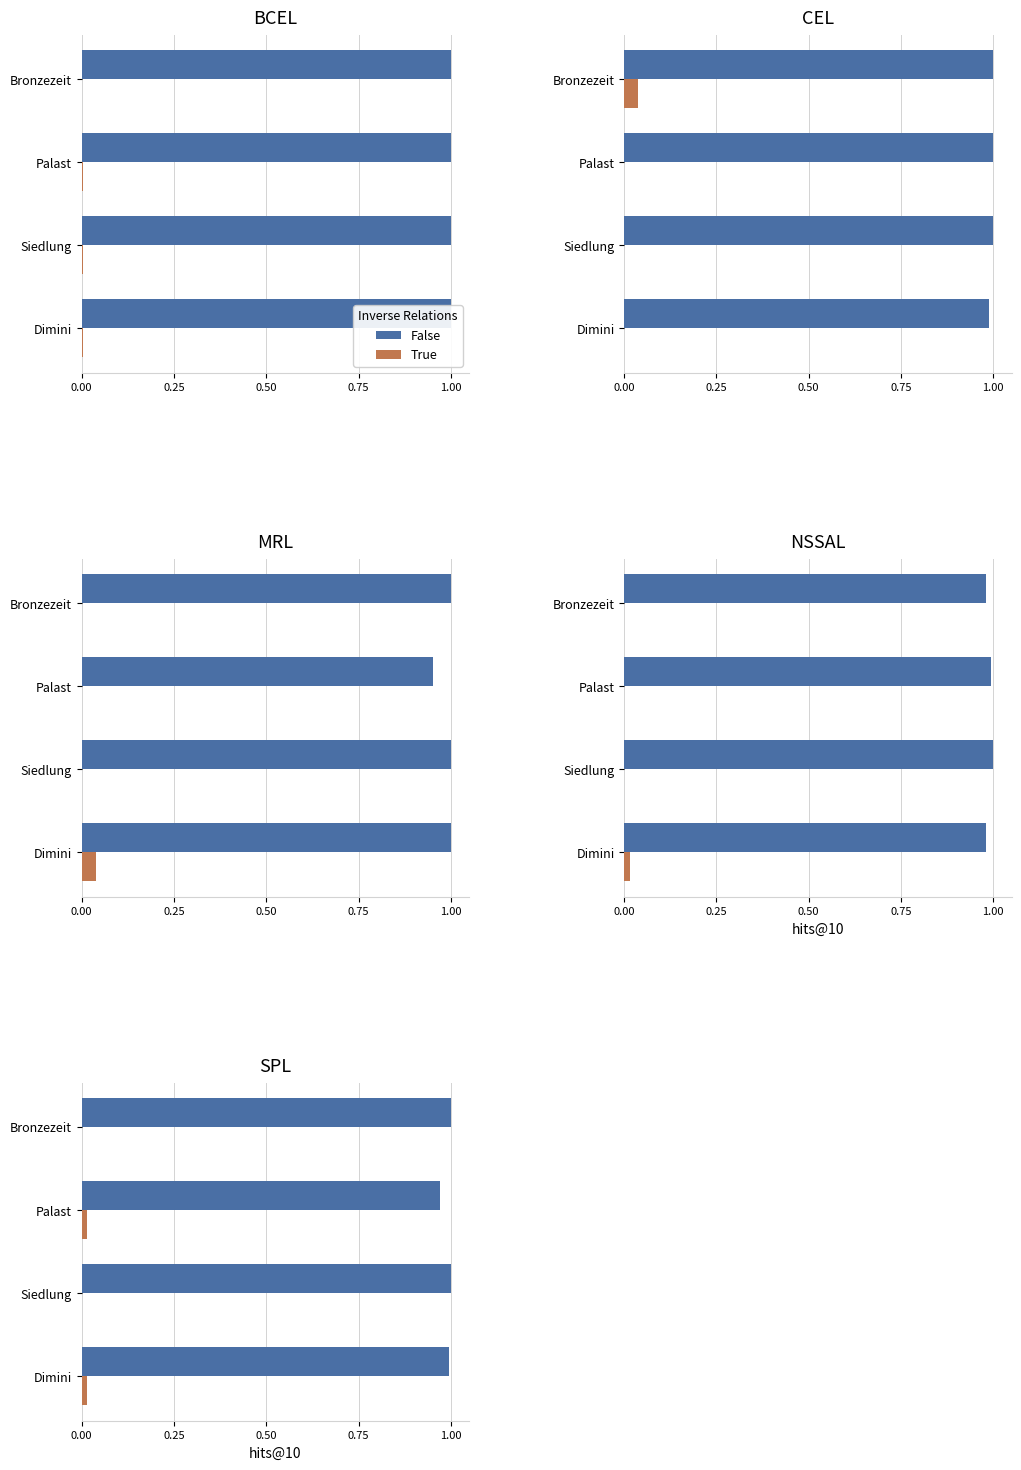

List the series in order of their overall mean, highest first.

False, True